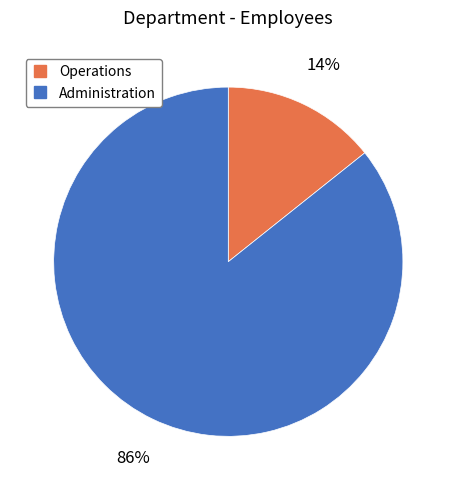

True or false: Operations accounts for 14% of the total.

True